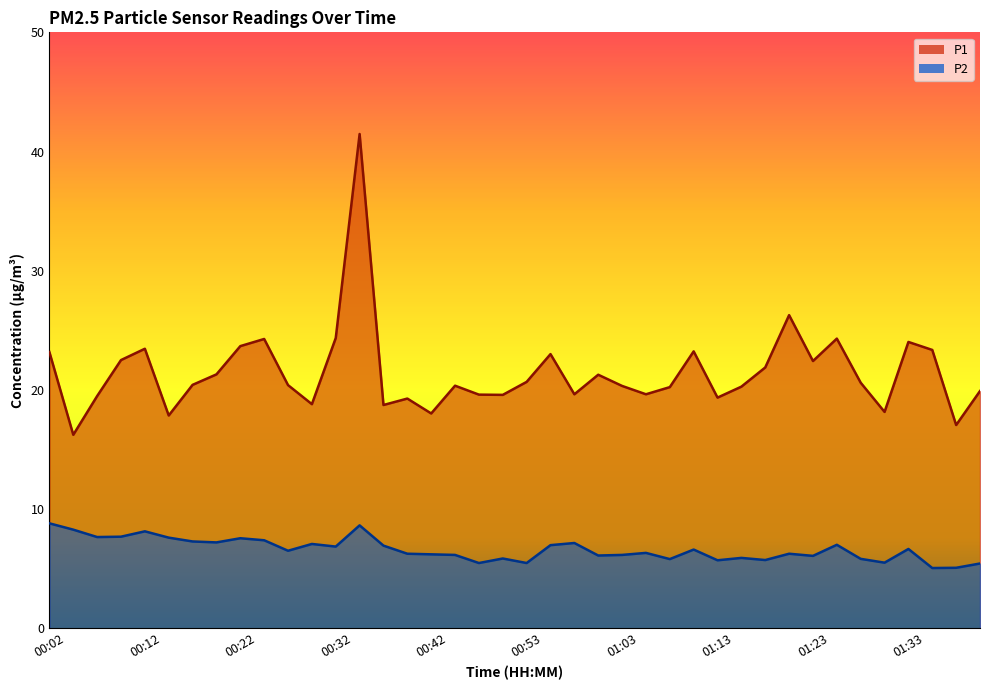

What are all the series names shown in the legend?

P1, P2